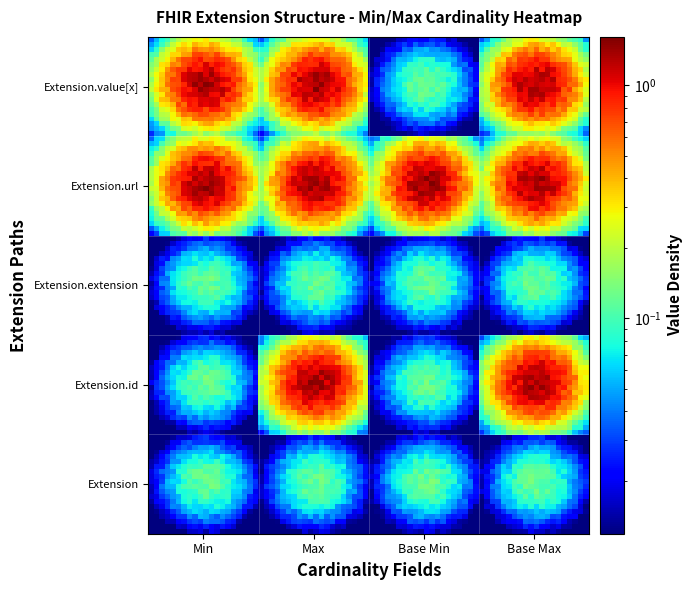

Rank the series by their maximum value, from lowest to highest.

Extension, Extension.extension, Extension.id, Extension.url, Extension.value[x]